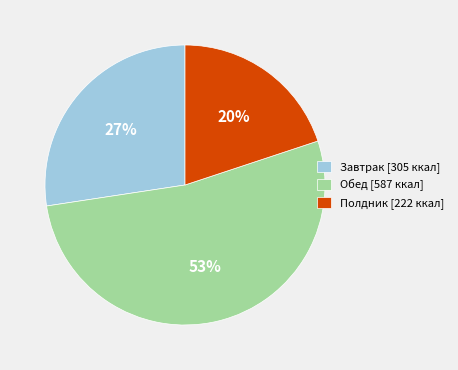

True or false: Полдник [222 ккал] accounts for 20% of the total.

True